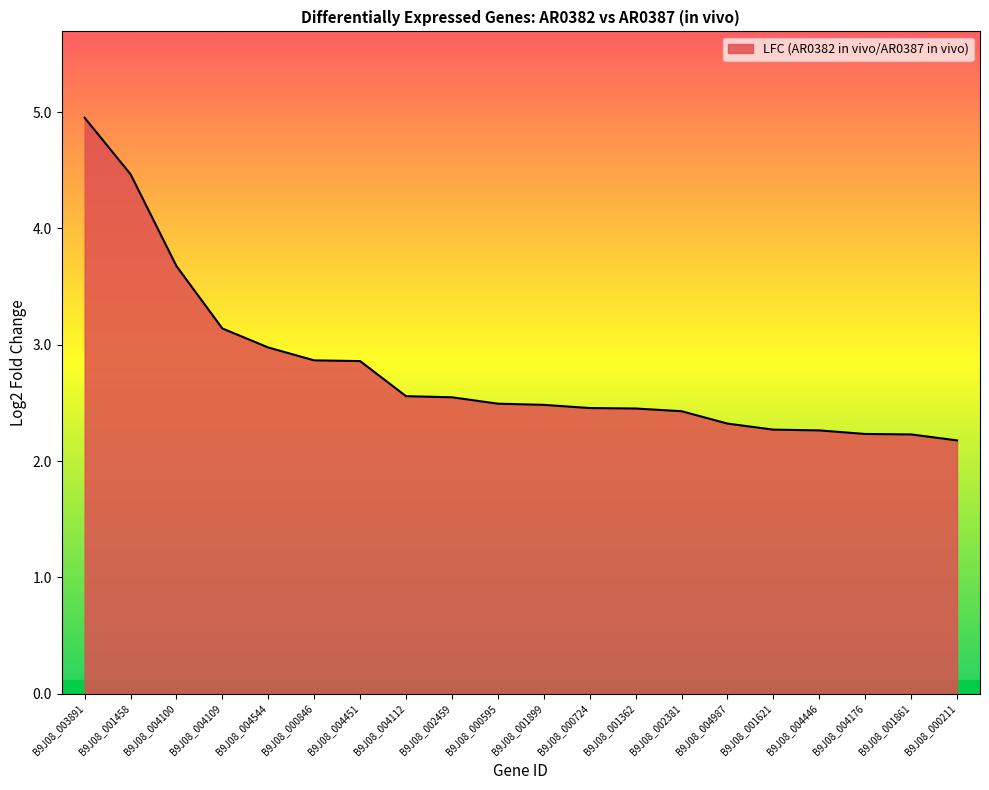

The chart shows a value of 2.3 at B9J08_001621. True or false?

True